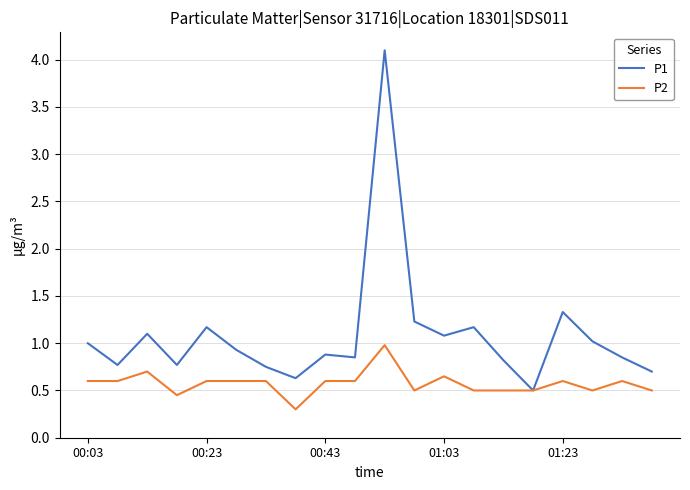

Which series has the largest range (max minus min)?

P1